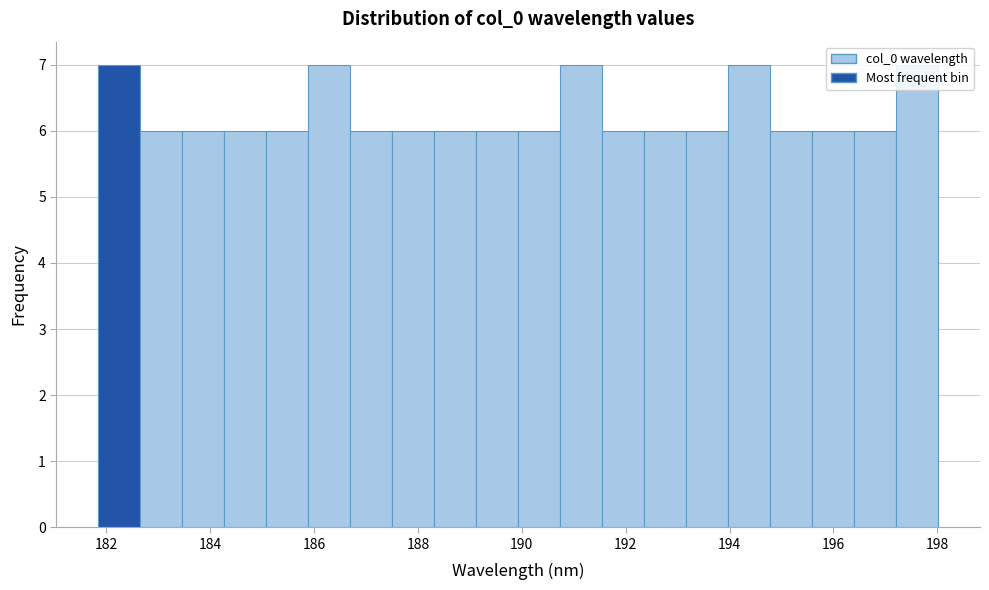

How tall is the bar that spans 192.4 to 193.2 on the x-axis? Neither the bar edges nor the heights are printed on the chart, so give them approximately, as read against the axes.

6